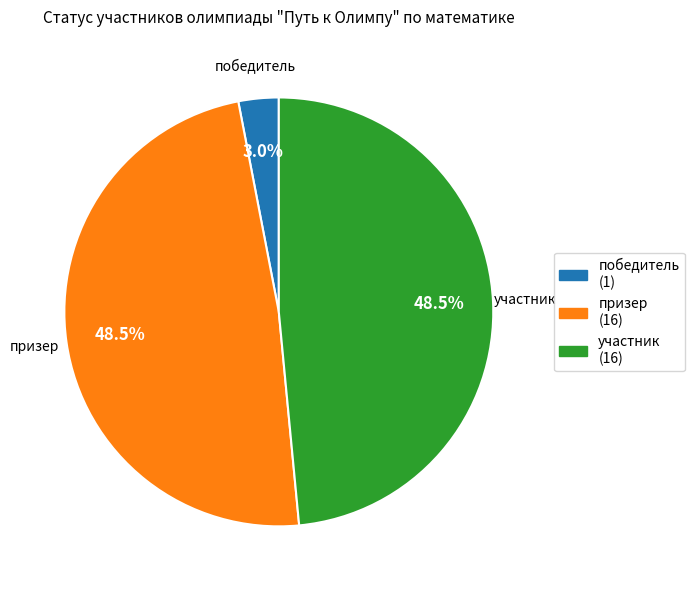

How many segments does this pie chart have?

3